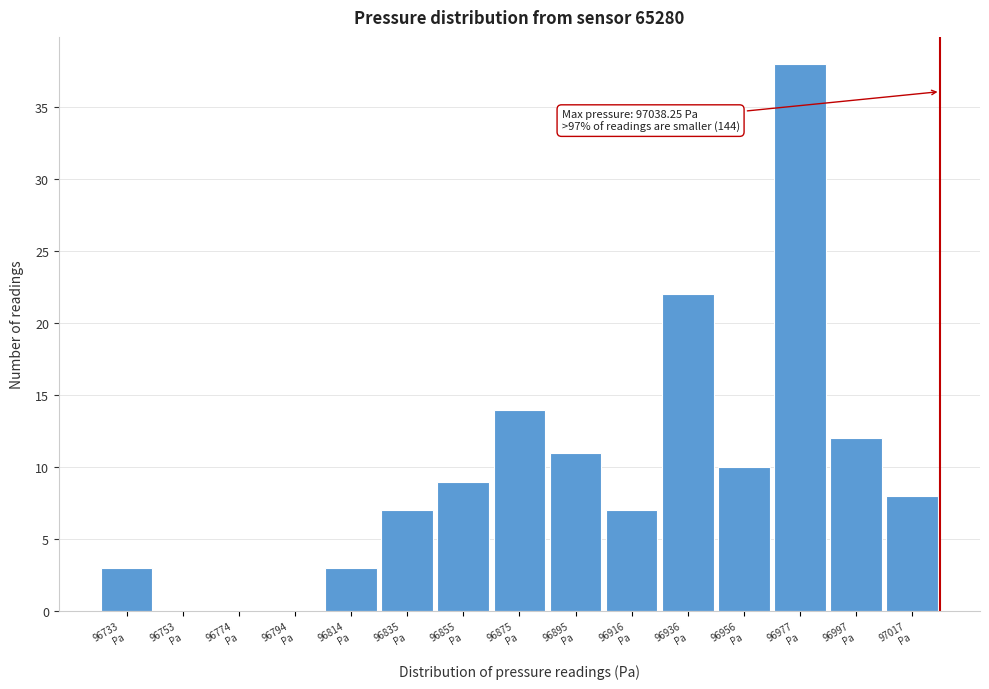

What is the greatest value displayed?

38